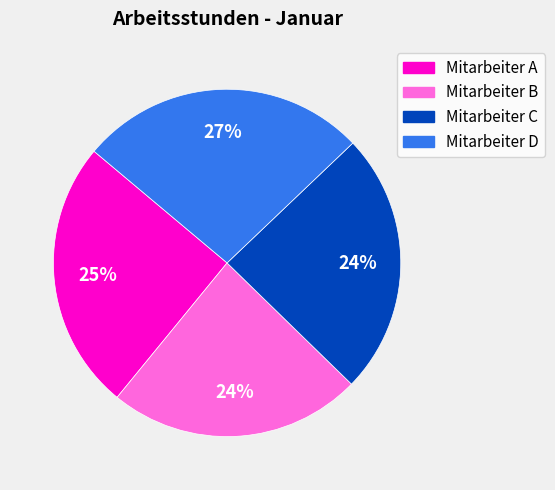

To the nearest percent, what percentage of the pie is Mitarbeiter B?

24%